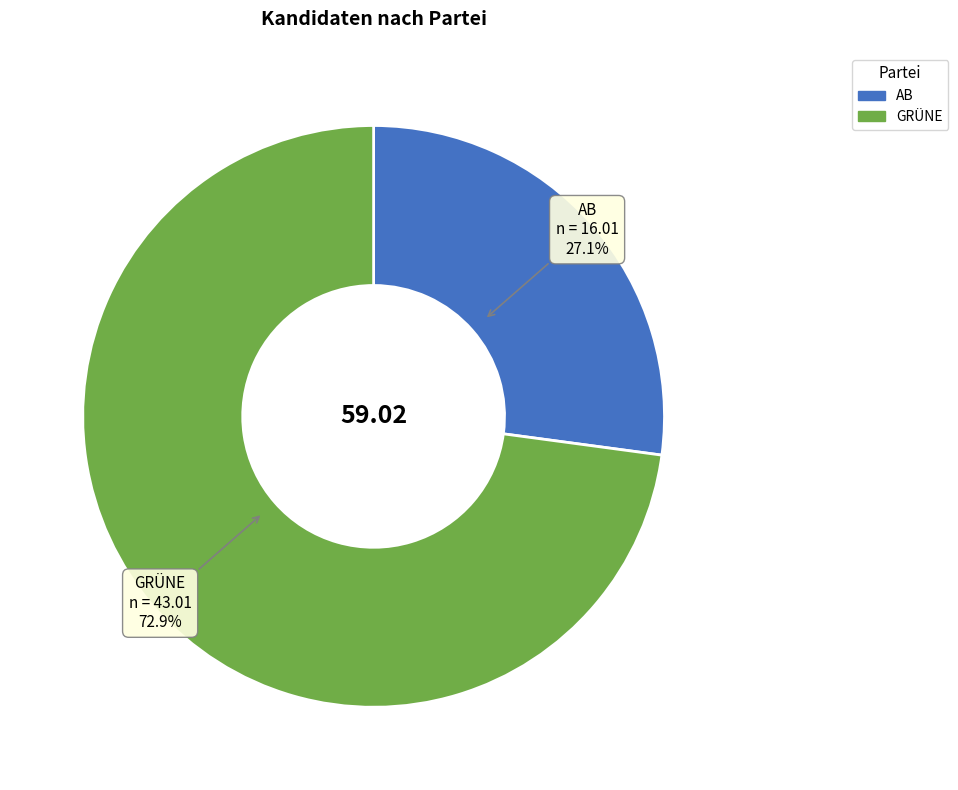

The GRÜNE slice represents 73% of the pie. True or false?

True